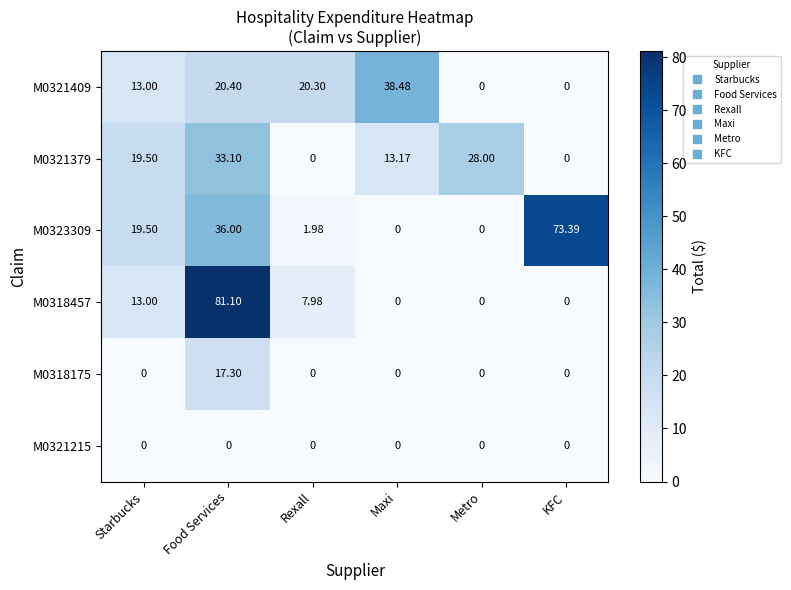

At which label does M0323309 first exceed 19?

Starbucks